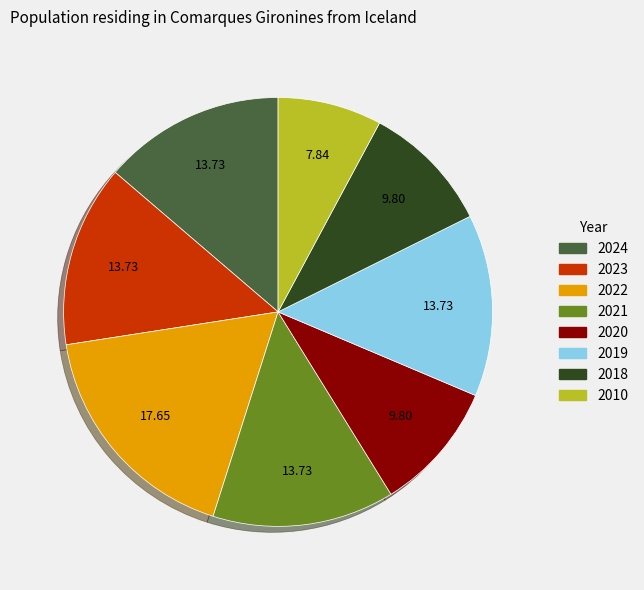

Approximately how many times larger is the value at 2024 compared to 2018?

1.4